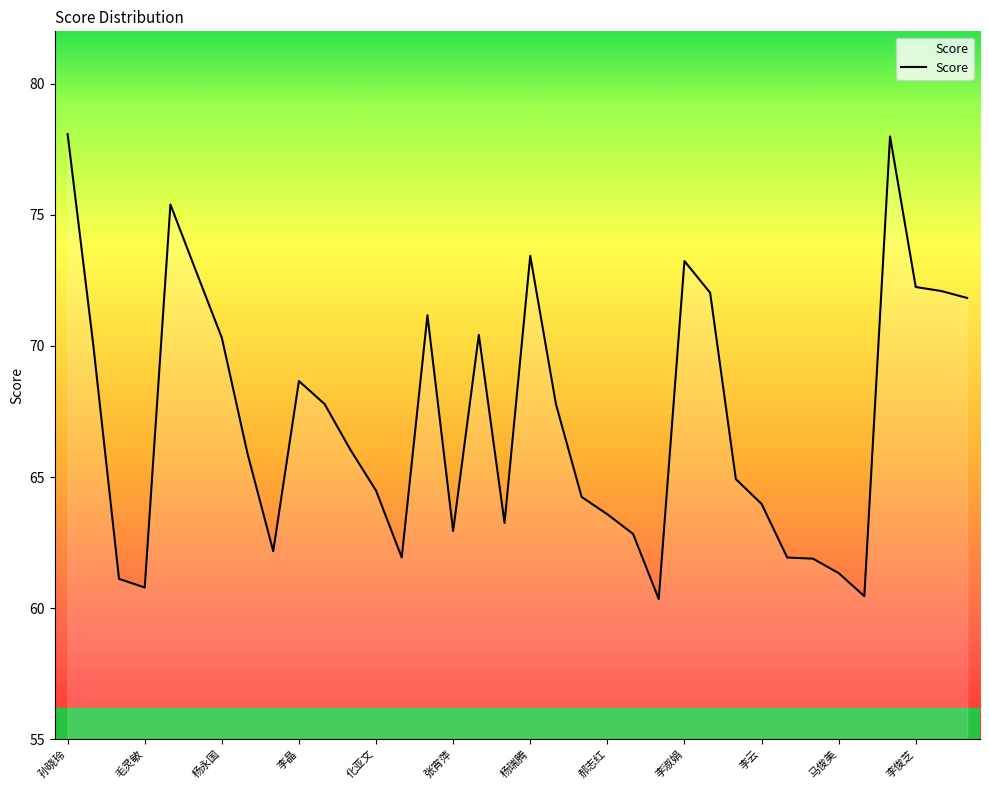

What is the greatest value displayed?

78.1